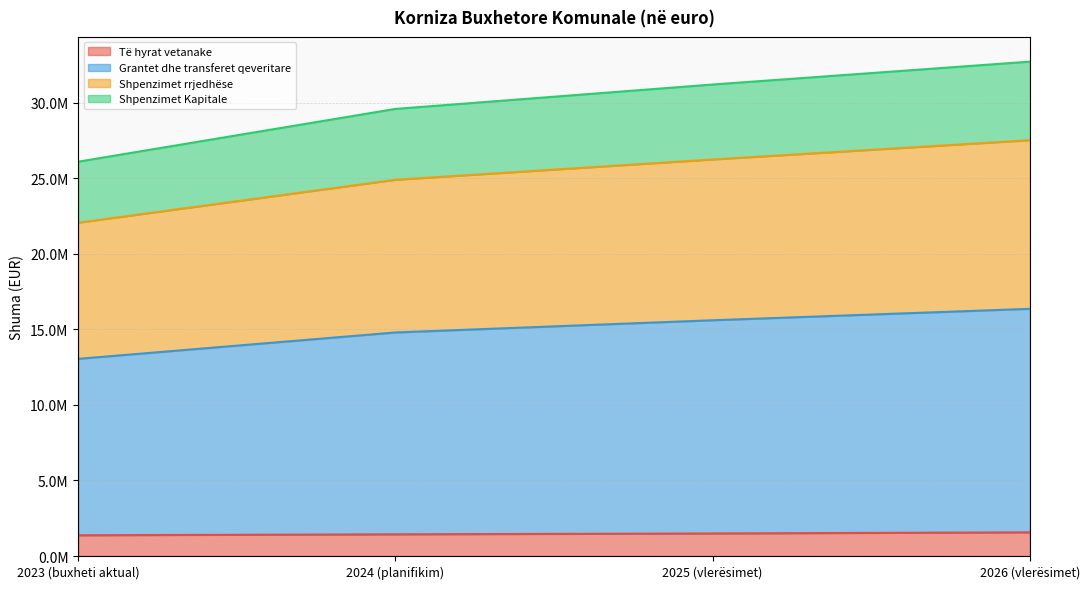

Count the Të hyrat vetanake values in the range 1436260 to 1567546.

3